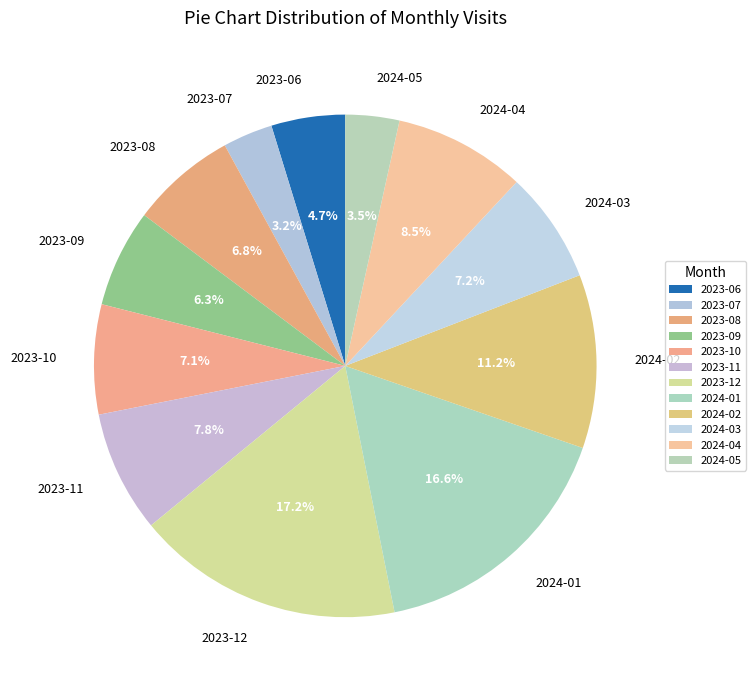

What portion of the pie excludes 2024-01?

83.4%